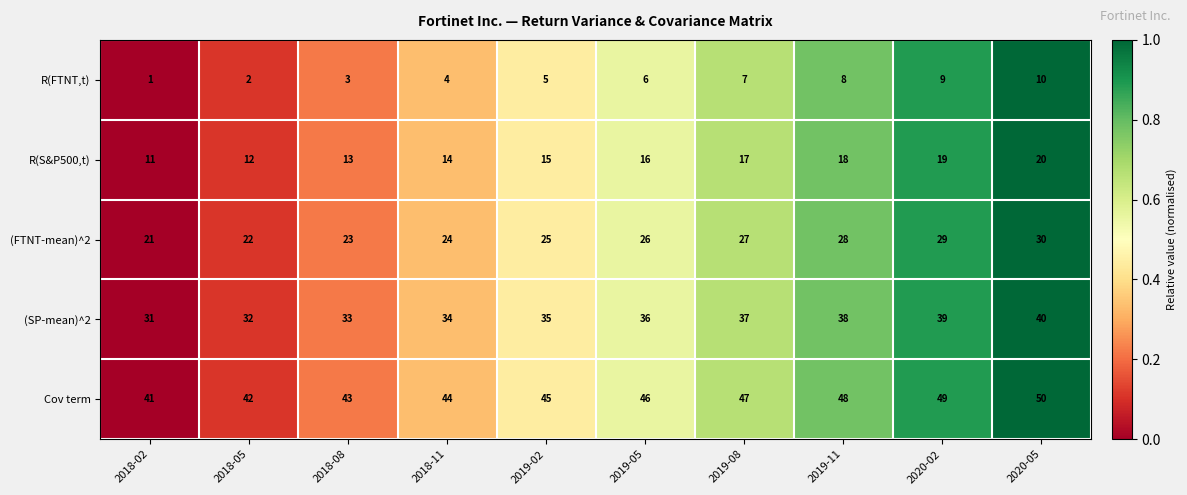

Which label corresponds to the largest value in the chart?

2020-05